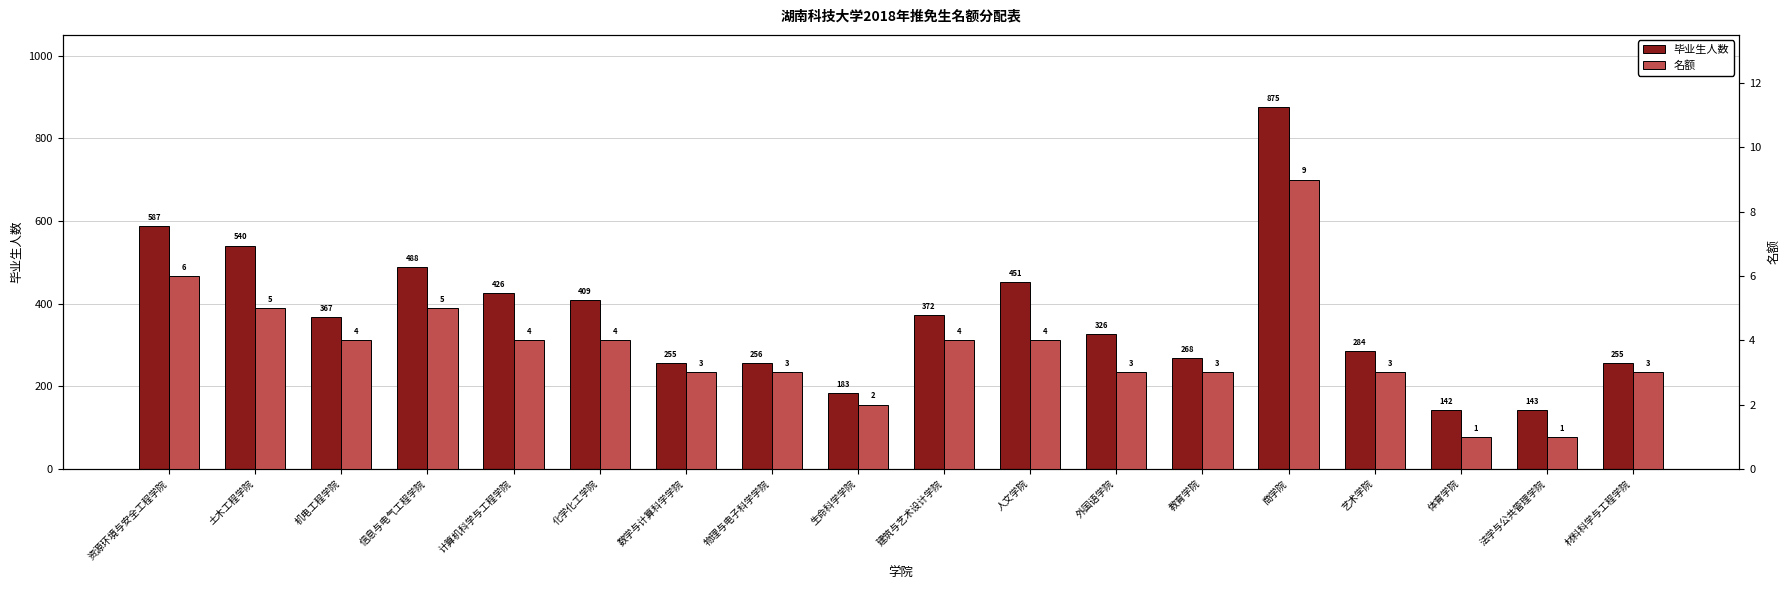

How many bars are there in each group?

2